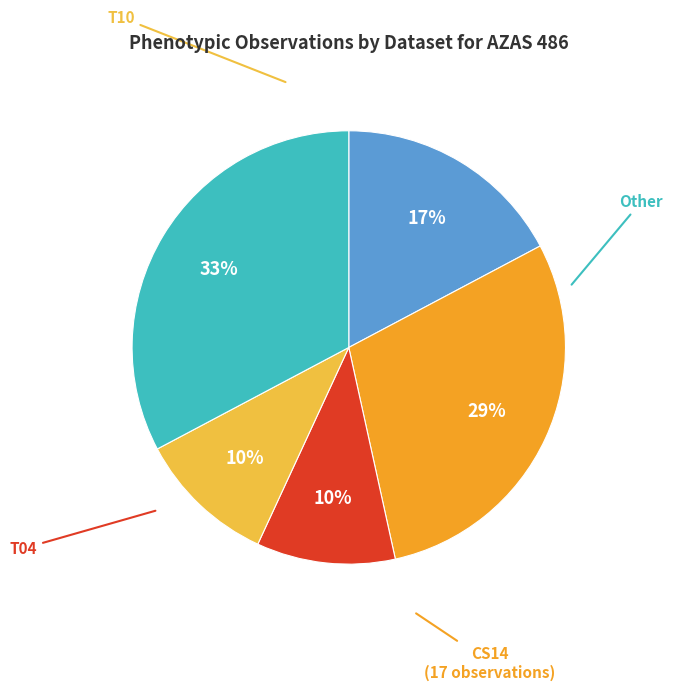

To the nearest percent, what is the average slice percentage?

20%